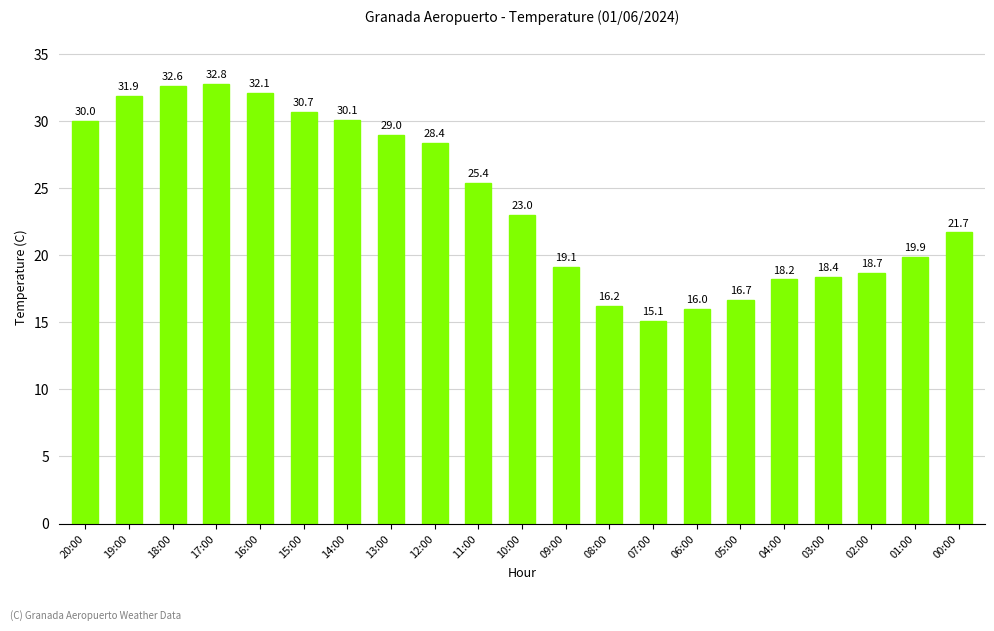

Reading left to right, extract all data points from this chart.

20:00=30.0	19:00=31.9	18:00=32.6	17:00=32.8	16:00=32.1	15:00=30.7	14:00=30.1	13:00=29.0	12:00=28.4	11:00=25.4	10:00=23.0	09:00=19.1	08:00=16.2	07:00=15.1	06:00=16.0	05:00=16.7	04:00=18.2	03:00=18.4	02:00=18.7	01:00=19.9	00:00=21.7